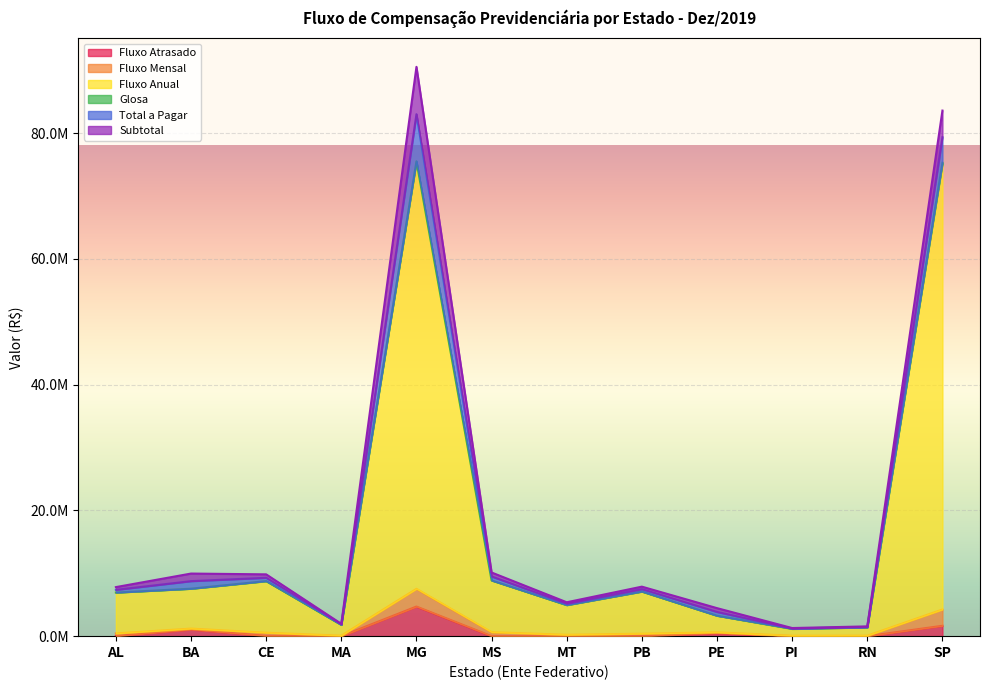

True or false: Total a Pagar and Fluxo Mensal intersect in this chart.

False